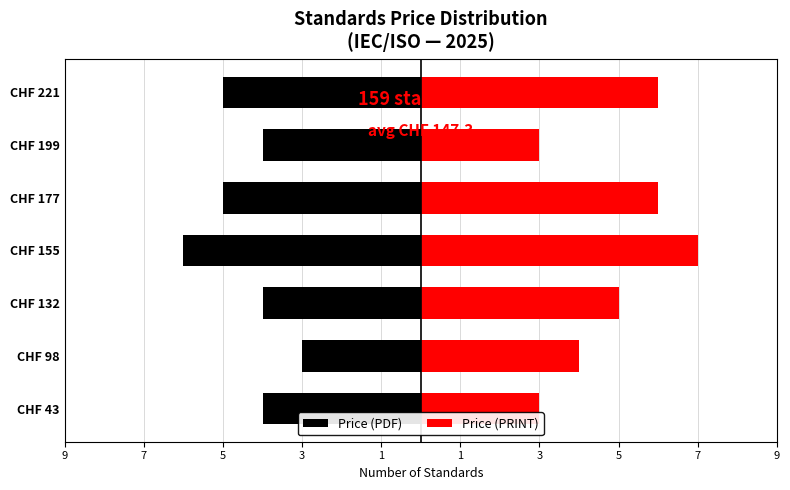

The value of Price (PRINT) at CHF 132 is 5. True or false?

True